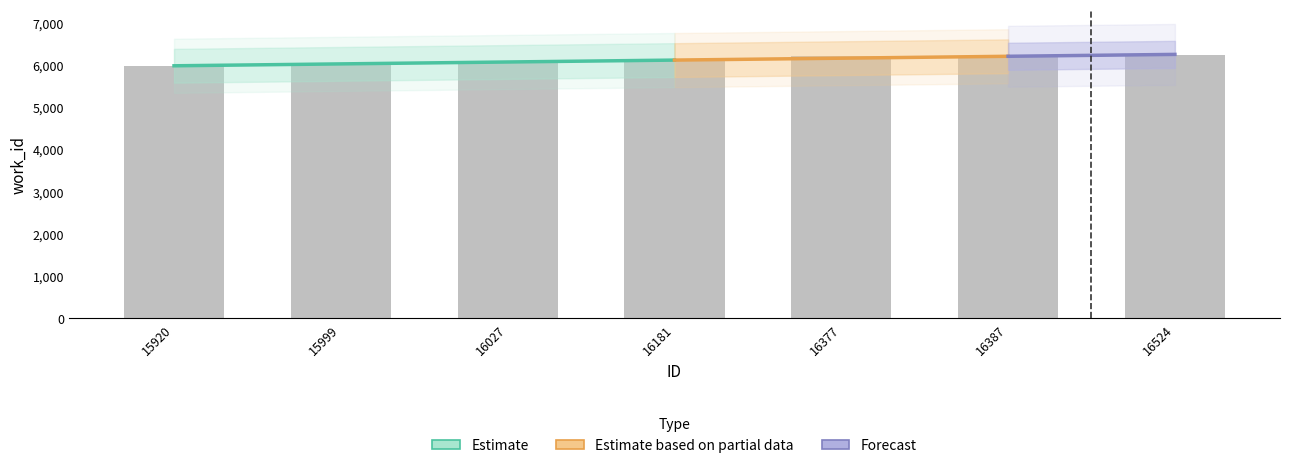

The chart shows a value of 6094 at 16181. True or false?

True